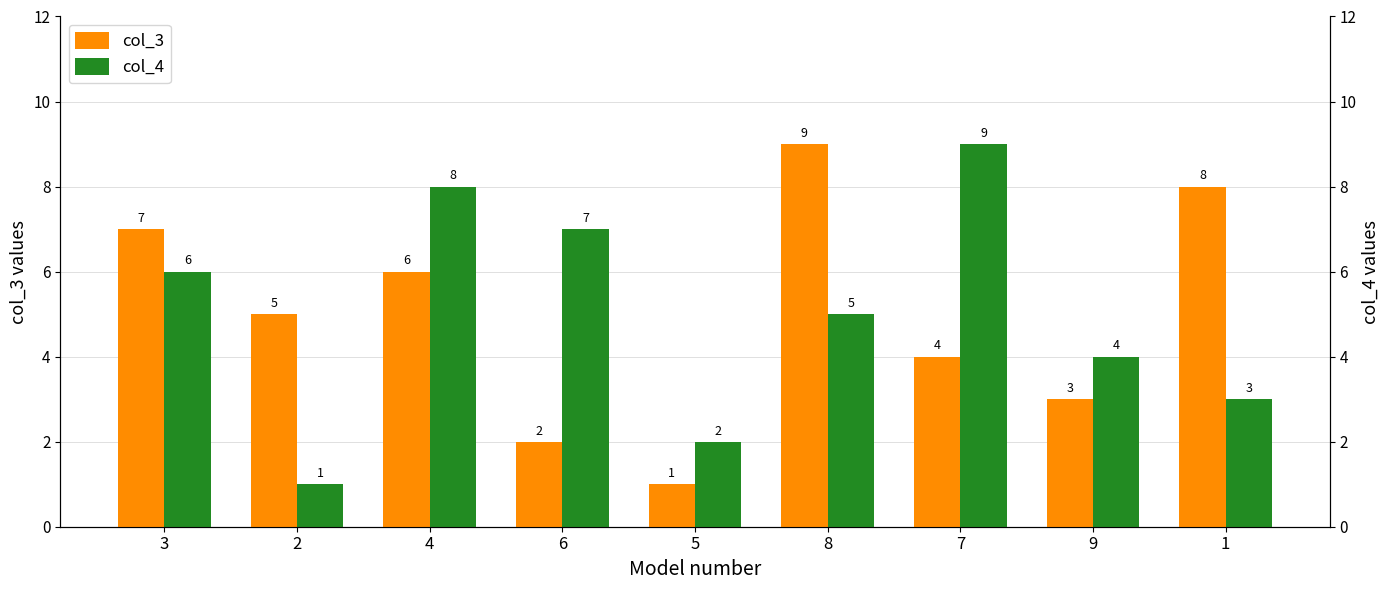

What position from the right is 5?

5